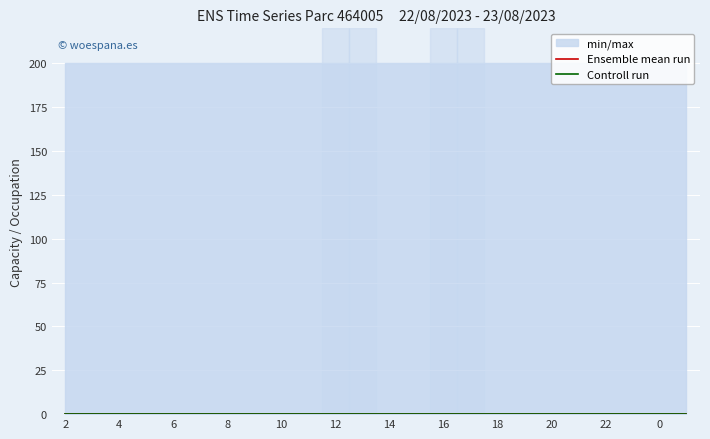

What is the total value across all series at 14?

400